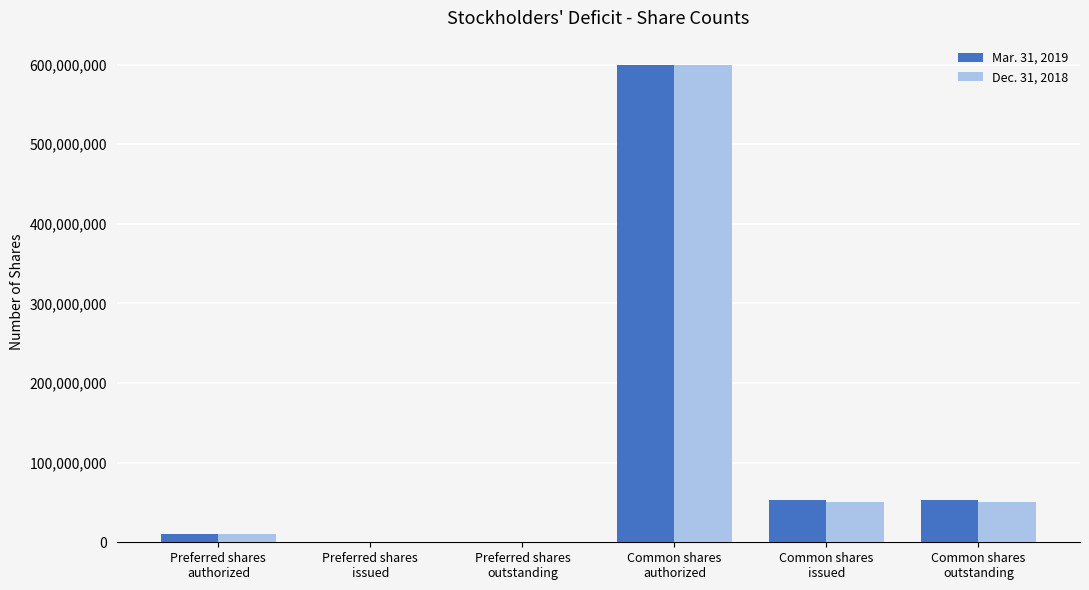

The Mar. 31, 2019 series shows 600000000 at Common shares
authorized. True or false?

True